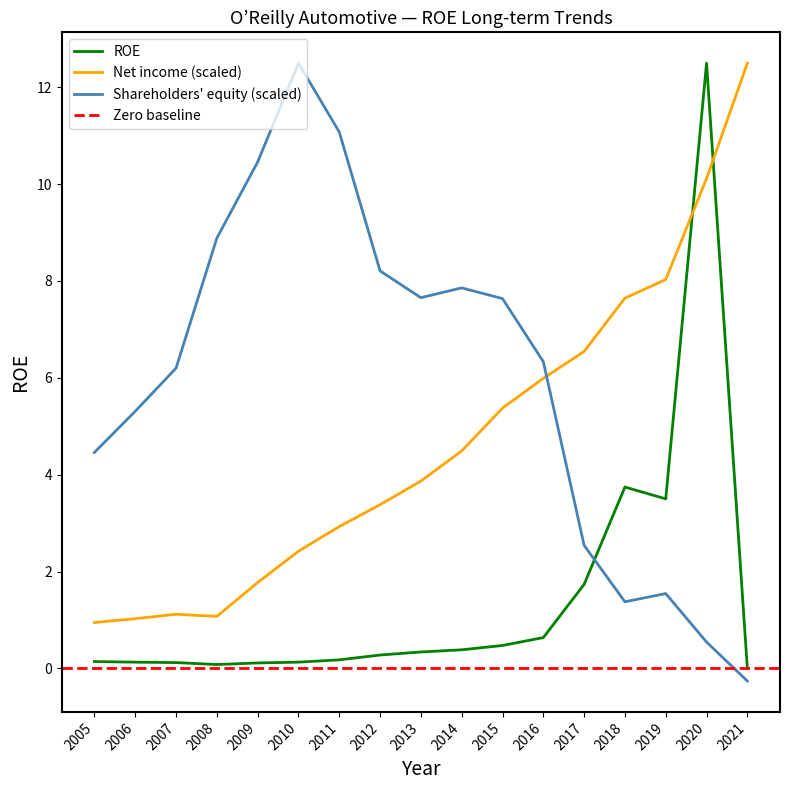

What is the value of the Shareholders equity point at the 9th from the left?

7.7